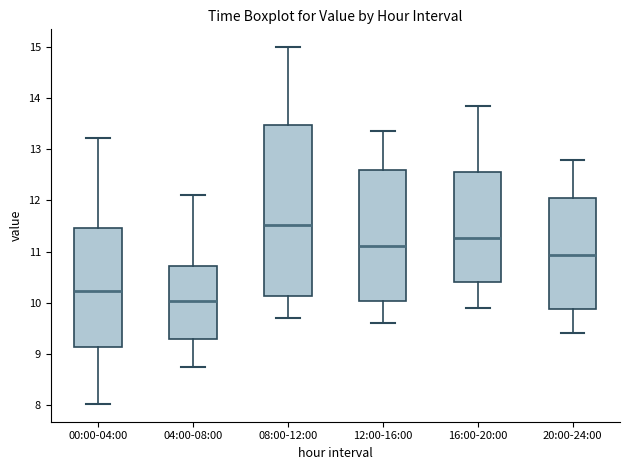

Which box has the highest median line?

08:00-12:00